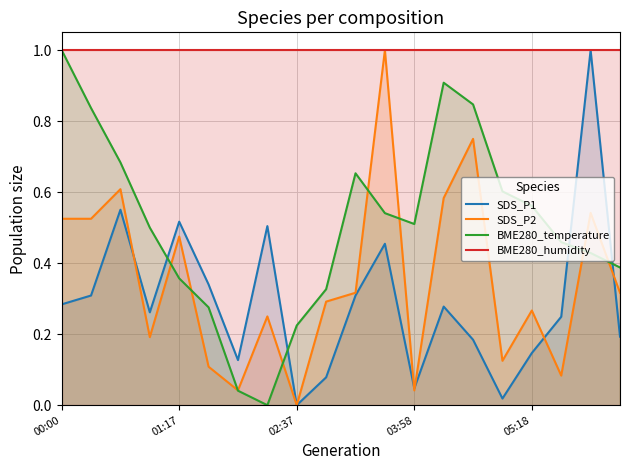

Which category has the lowest value in the BME280_temperature series?

7